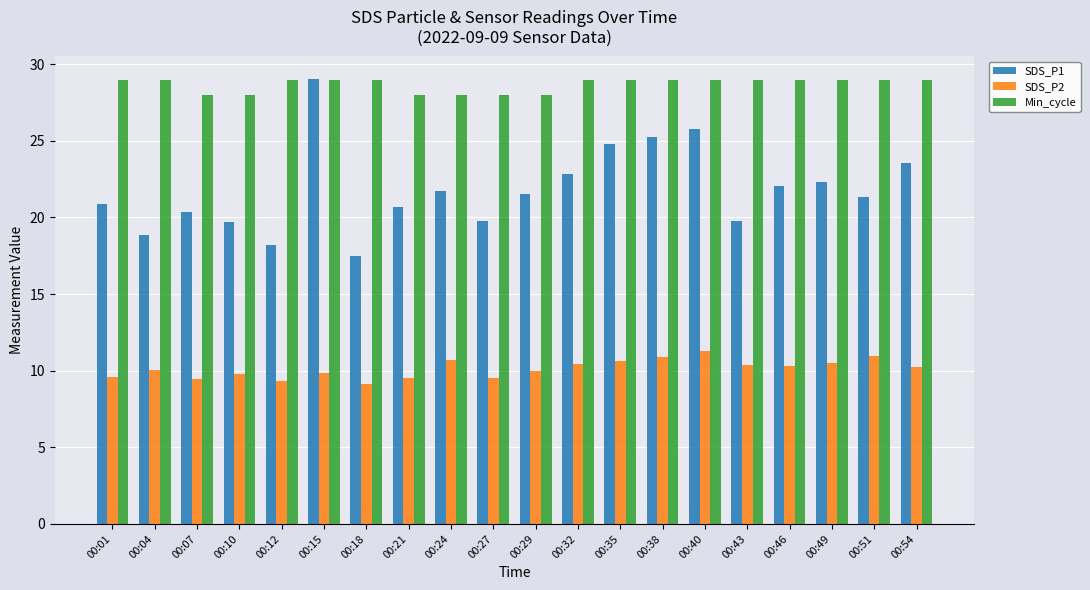

What is the sum of all SDS_P2 values?

202.6